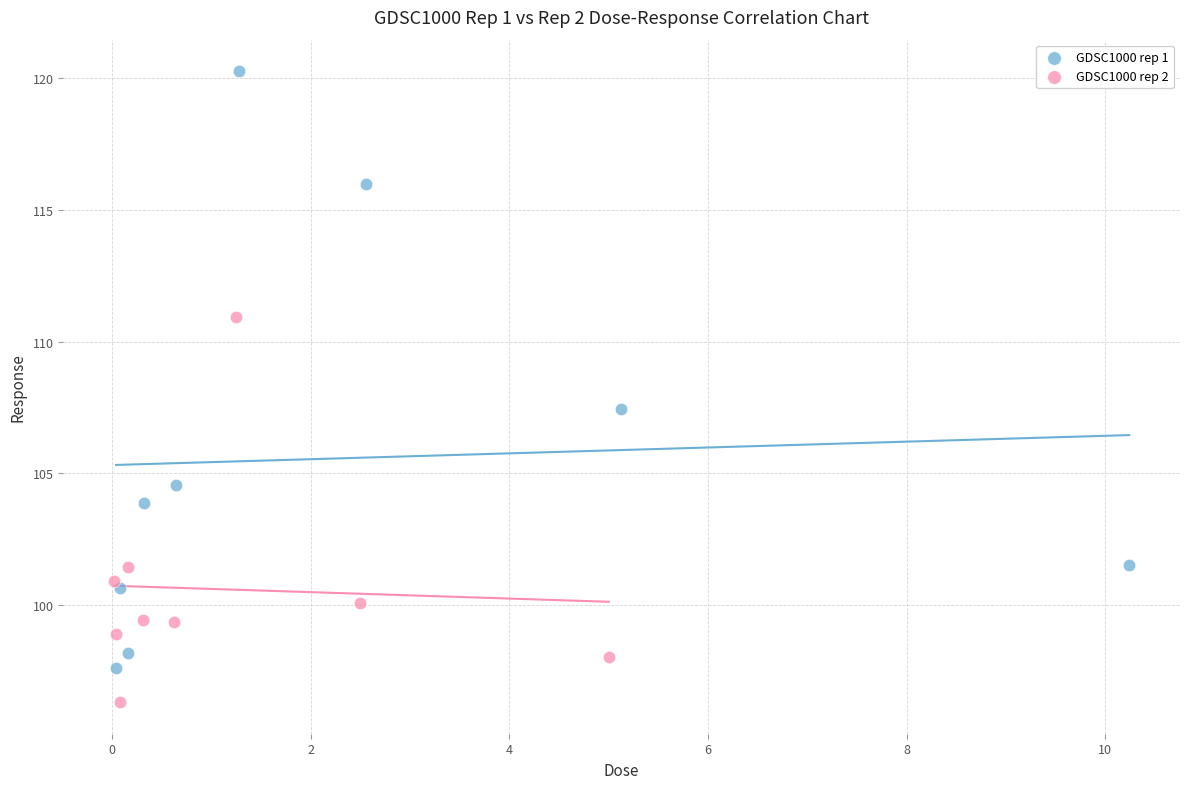

Which series has the widest spread of Y values?

GDSC1000 rep 1